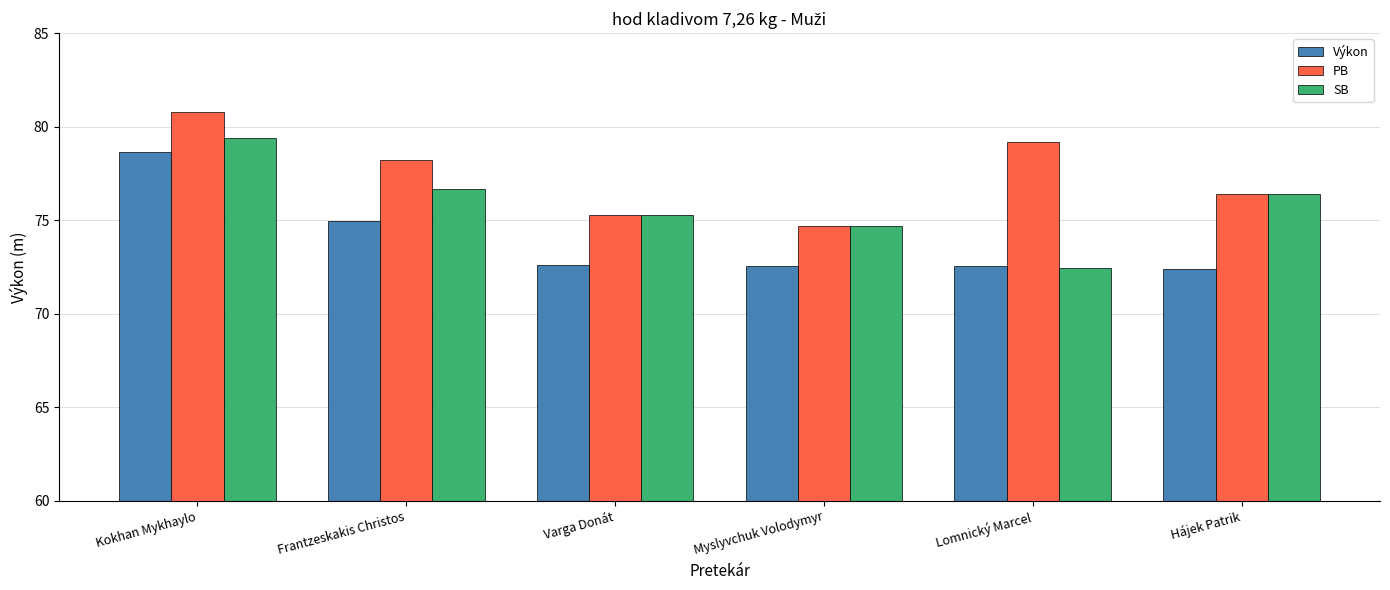

What is the minimum value for Výkon?

72.4